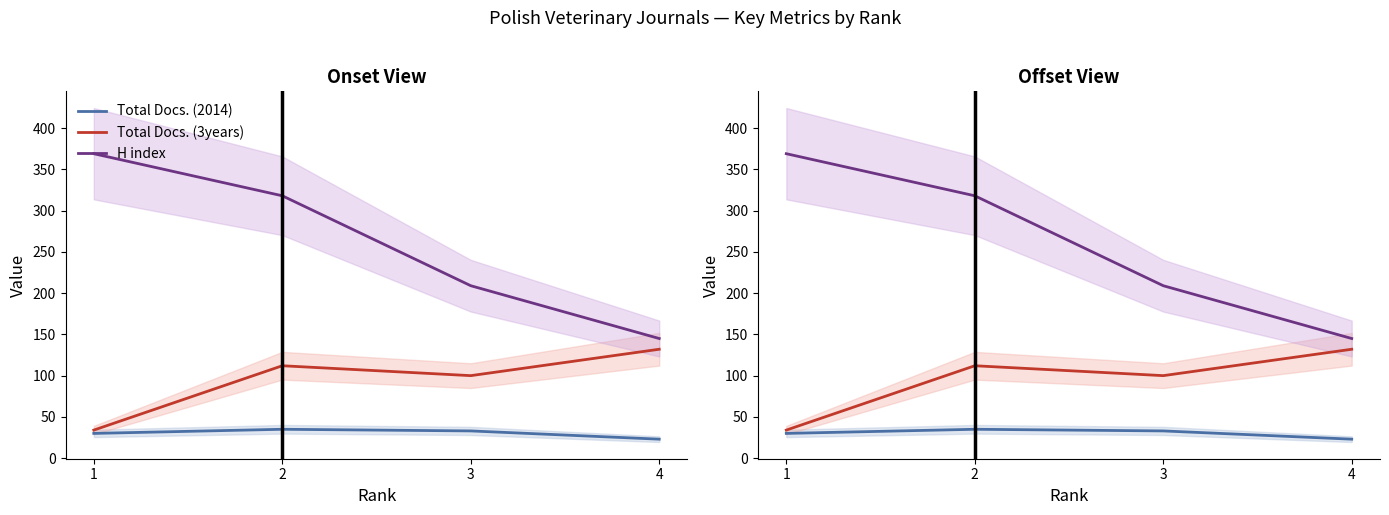

Reading left to right, extract all data points from this chart.

Total Docs. (2014): 1=30	2=35	3=33	4=23
Total Docs. (3years): 1=34	2=112	3=100	4=132
H index: 1=369	2=318	3=209	4=145